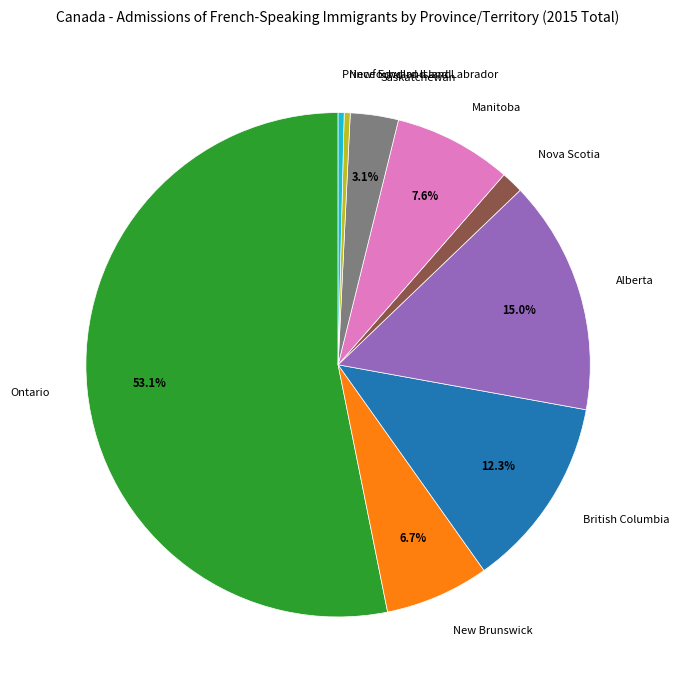

What is the largest slice in the pie chart?

Ontario